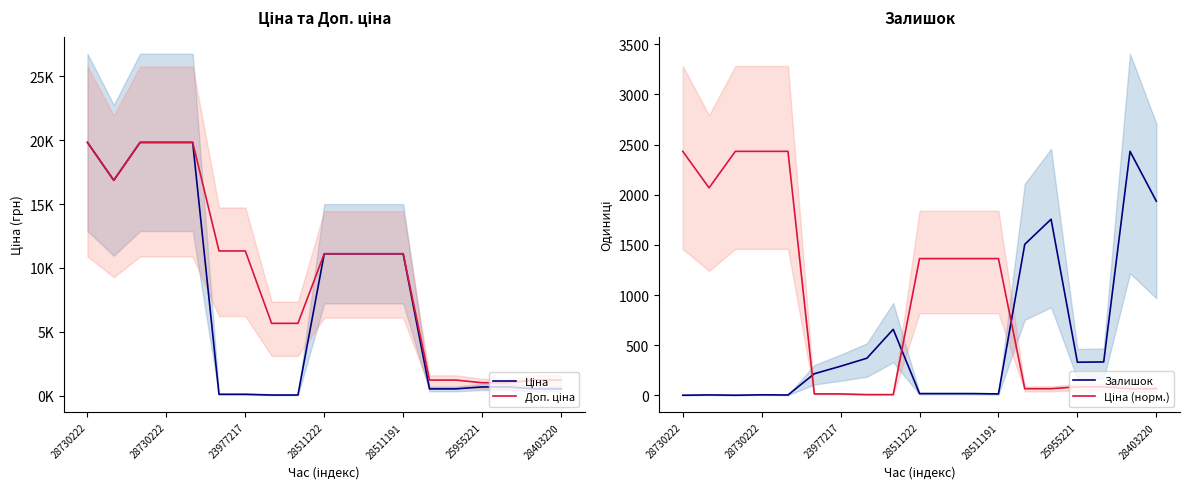

What value does the Доп. ціна series have at 7?

5667.0